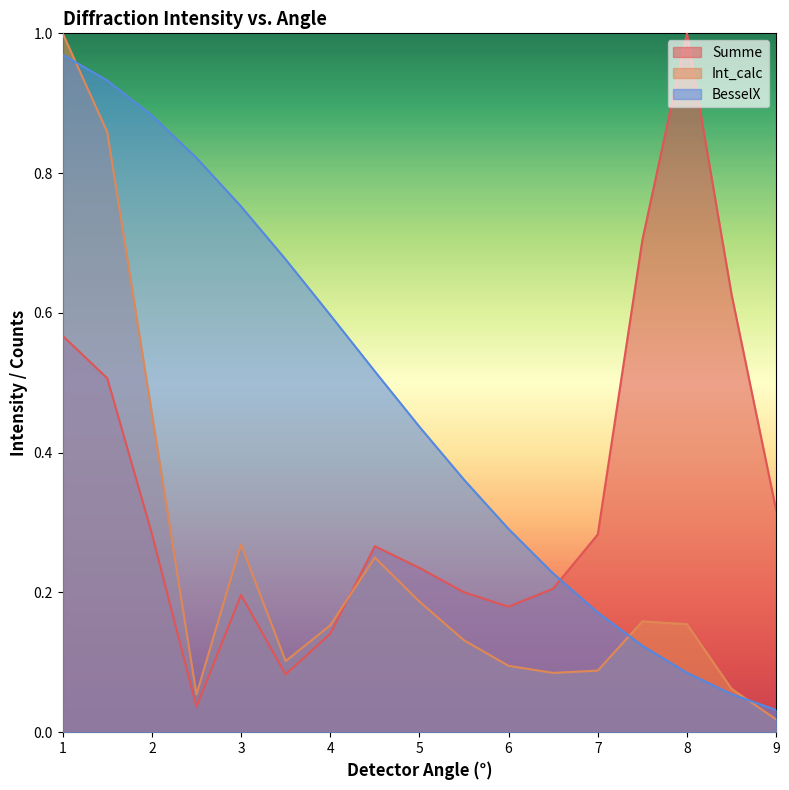

Between 2.0 and 5.0, which is larger?

2.0